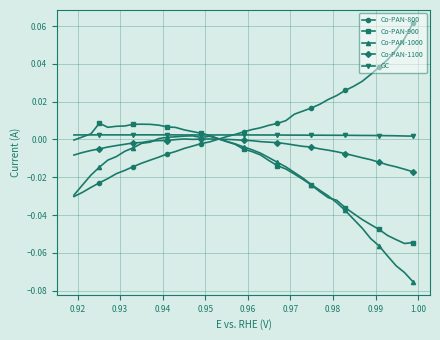

Count the GC values in the range 0 to 1.

40